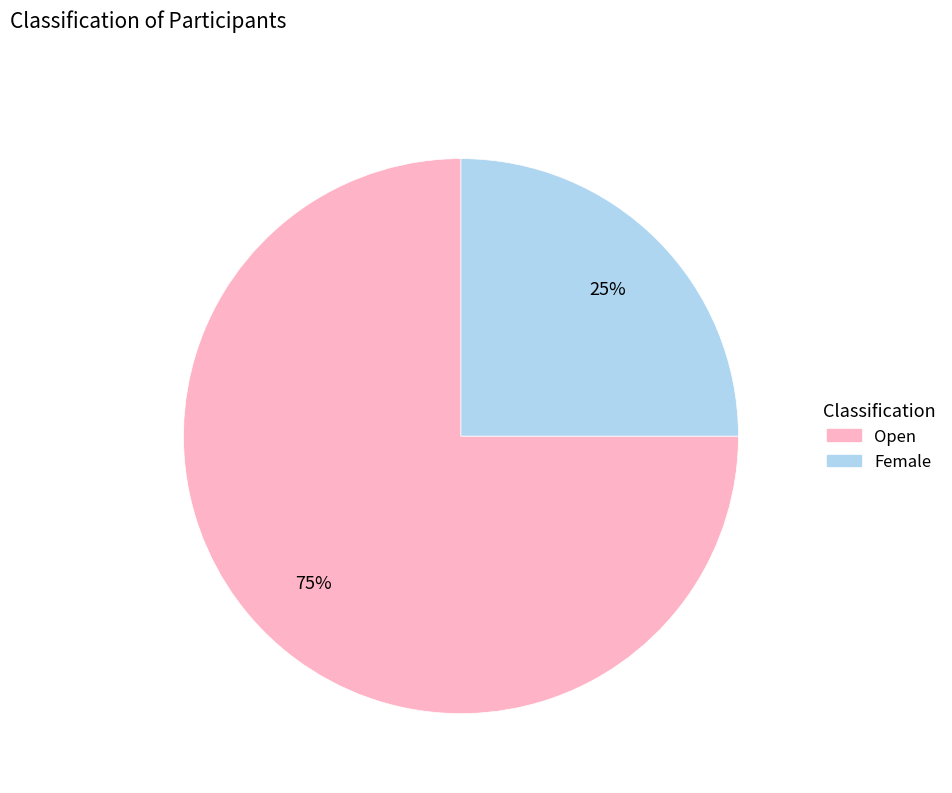

Is it true that Open is 75% of the pie?

True